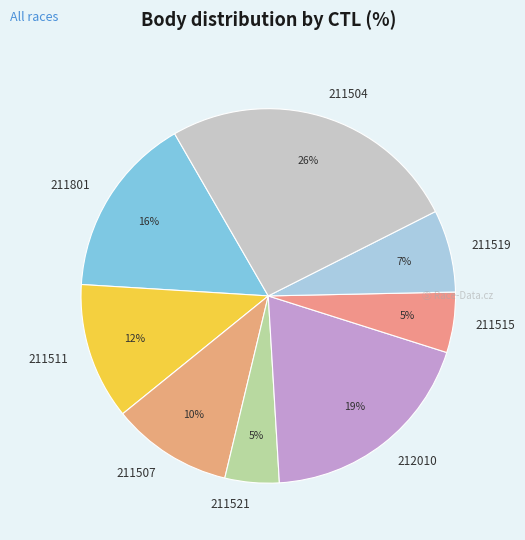

Which slice is the largest?

211504